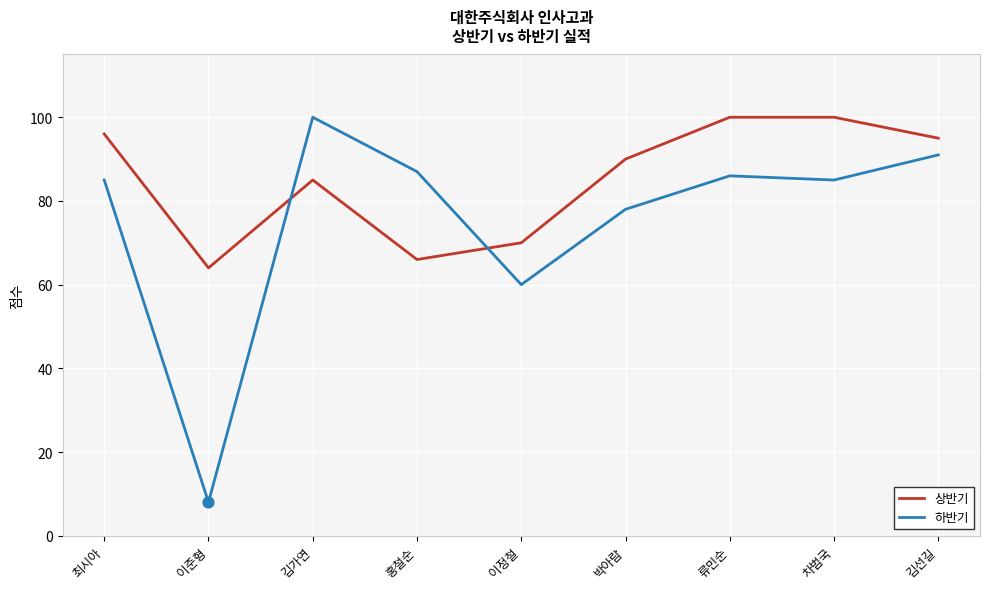

What is the total value across all series at 류민순?

186